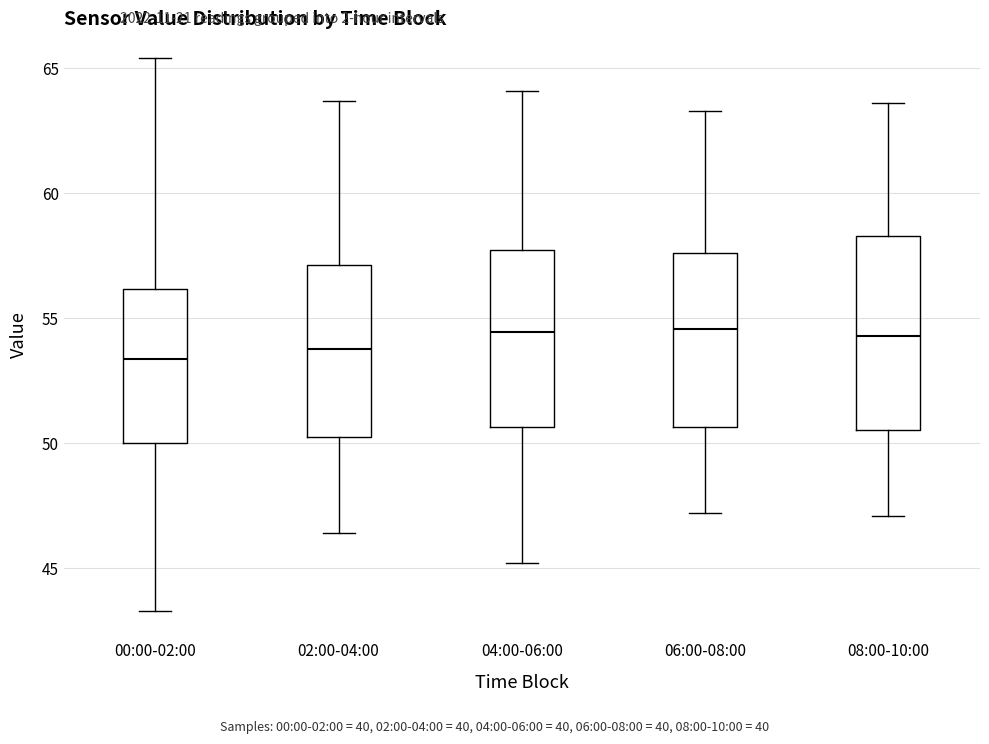

Comparing the boxes themselves (not the whiskers), which one is the tallest?

08:00-10:00